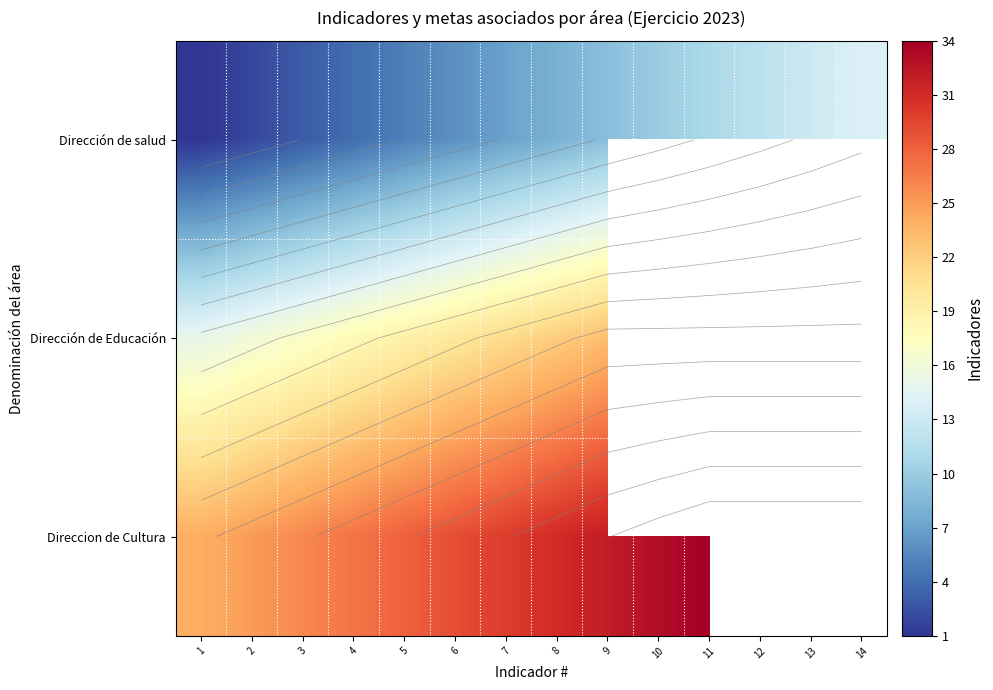

What is the smallest value displayed?

1.0